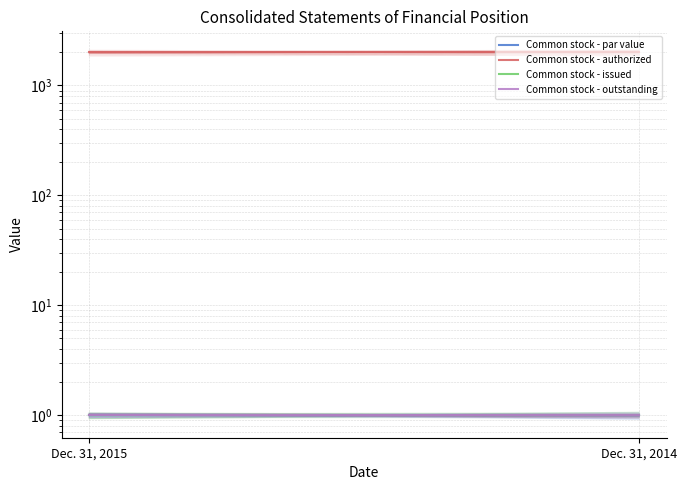

How many lines are shown in the chart?

4